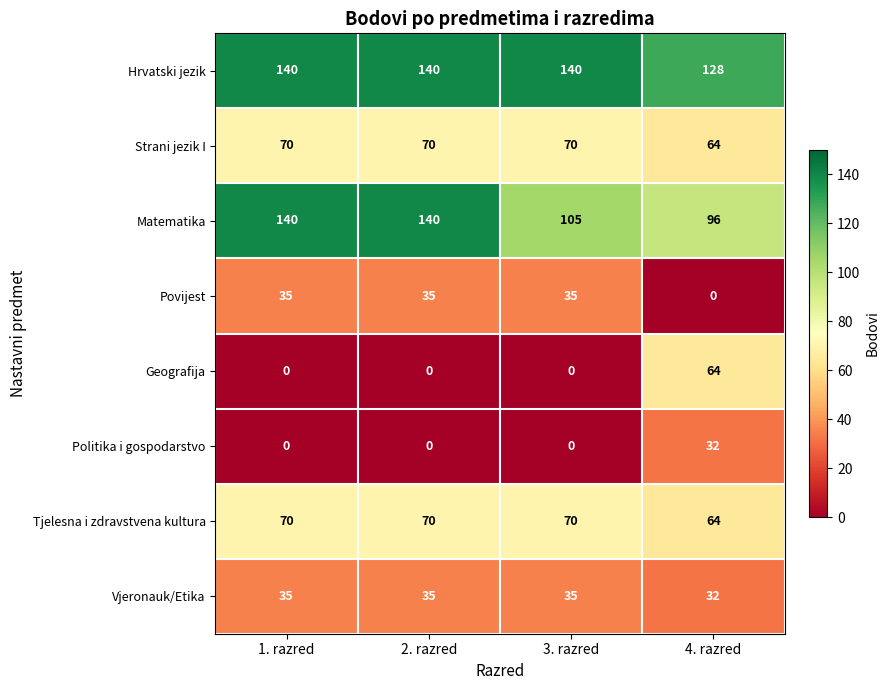

The Politika i gospodarstvo series shows 12 at 1. razred. True or false?

False